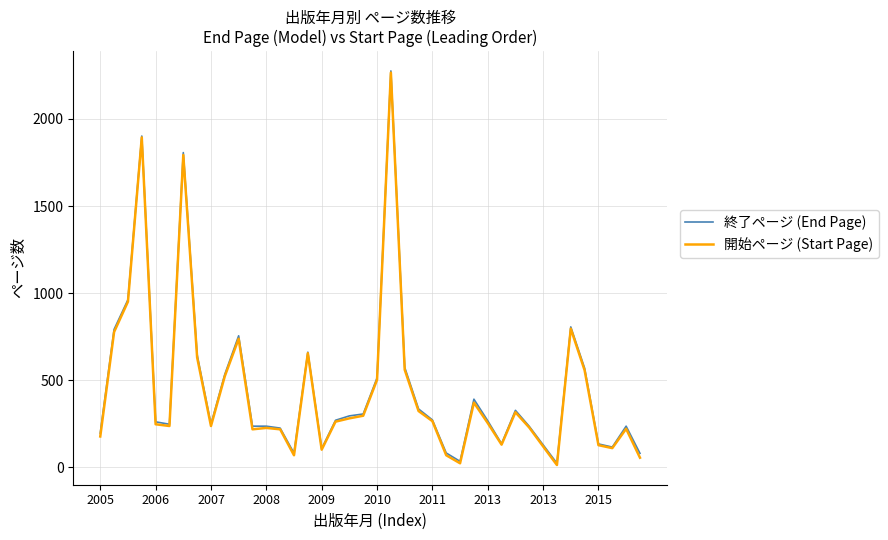

True or false: 開始ページ (Start Page) has more than 1 interior local peaks.

True